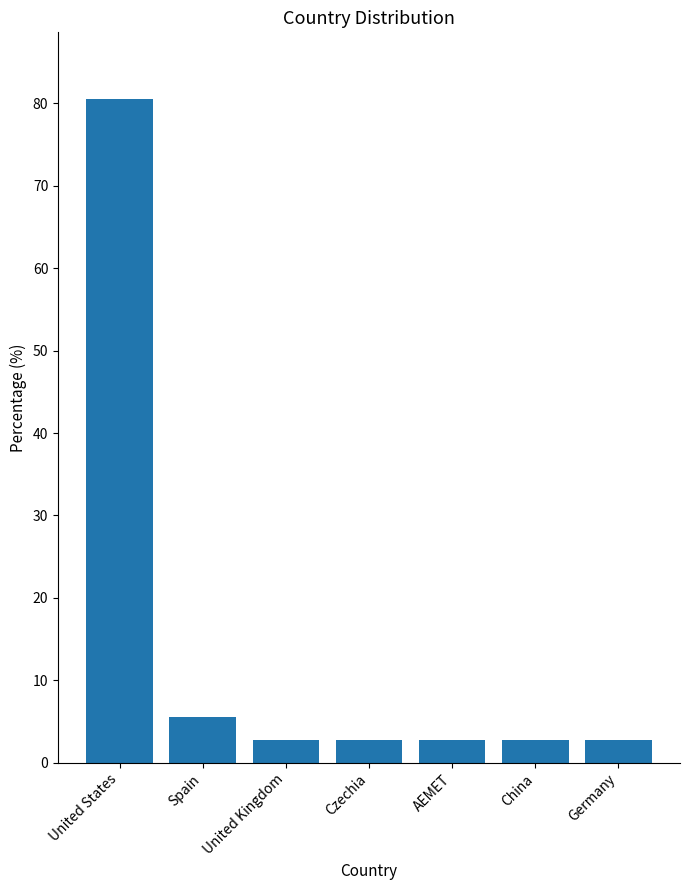

Reading right to left, extract all data points from this chart.

2.8	2.8	2.8	2.8	2.8	5.6	80.6